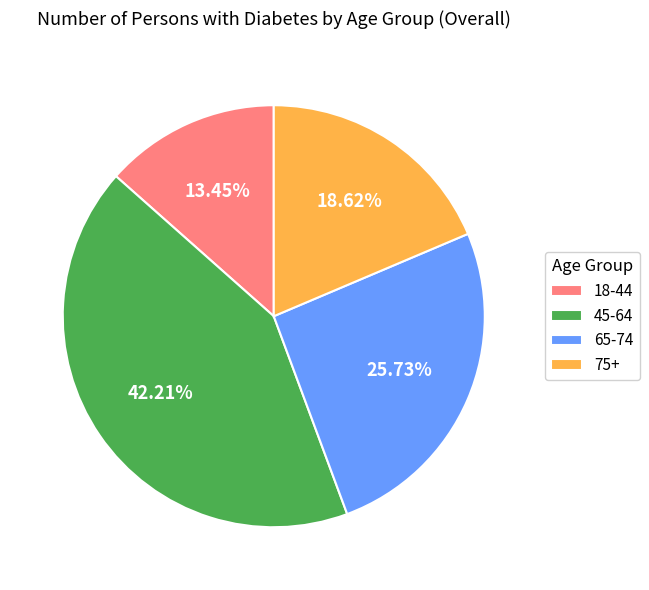

To the nearest percent, what is the difference between the largest and smallest slice percentages?

29%